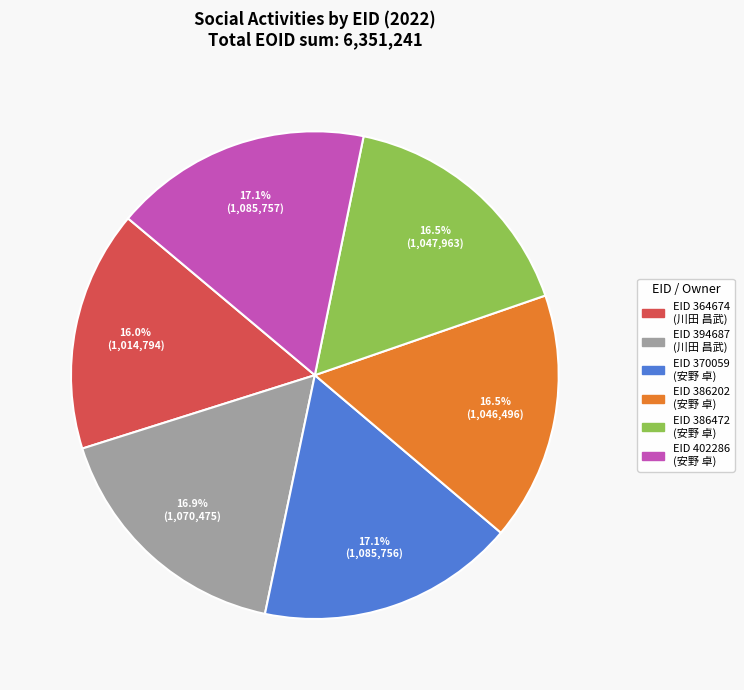

Is there a majority slice in this chart?

No